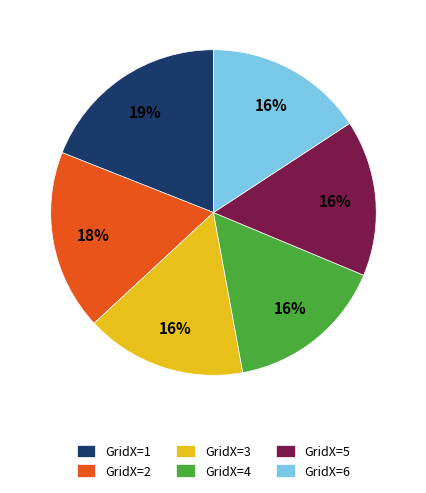

What percentage is the GridX=4 slice, to the nearest percent?

16%